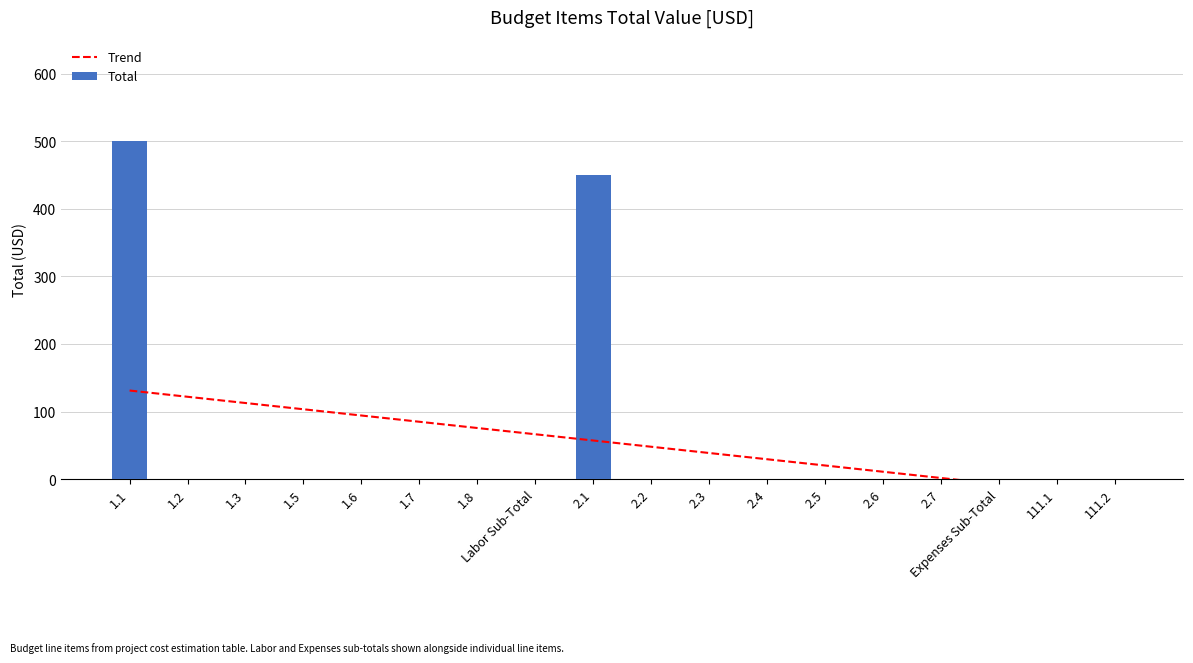

At how many categories does at least one series exceed 68?

8